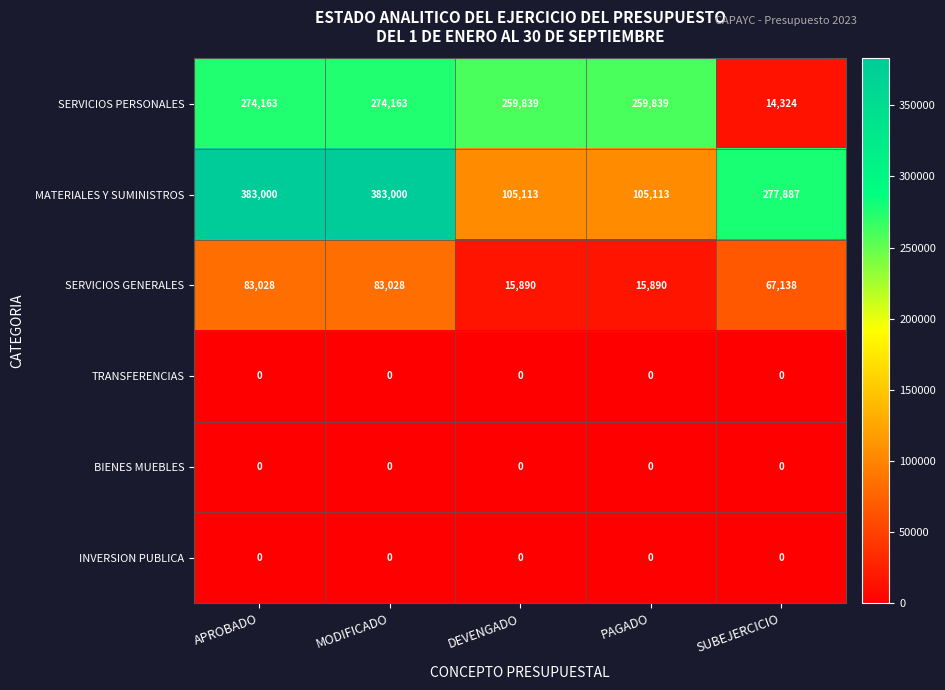

Reading left to right, transcribe all the data shown in this chart.

SERVICIOS PERSONALES: APROBADO=274163	MODIFICADO=274163	DEVENGADO=259839	PAGADO=259839	SUBEJERCICIO=14324
MATERIALES Y SUMINISTROS: APROBADO=383000	MODIFICADO=383000	DEVENGADO=105113	PAGADO=105113	SUBEJERCICIO=277887
SERVICIOS GENERALES: APROBADO=83028	MODIFICADO=83028	DEVENGADO=15890	PAGADO=15890	SUBEJERCICIO=67138
TRANSFERENCIAS: APROBADO=0	MODIFICADO=0	DEVENGADO=0	PAGADO=0	SUBEJERCICIO=0
BIENES MUEBLES: APROBADO=0	MODIFICADO=0	DEVENGADO=0	PAGADO=0	SUBEJERCICIO=0
INVERSION PUBLICA: APROBADO=0	MODIFICADO=0	DEVENGADO=0	PAGADO=0	SUBEJERCICIO=0